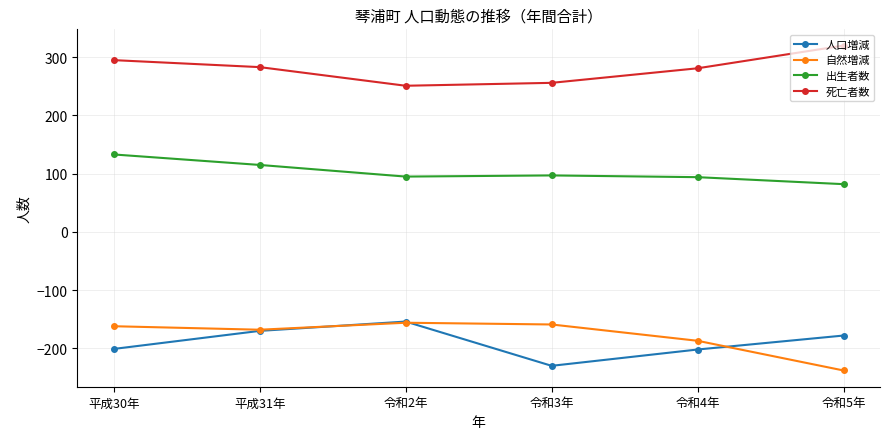

What is the label of the 4th point from the left?

令和3年